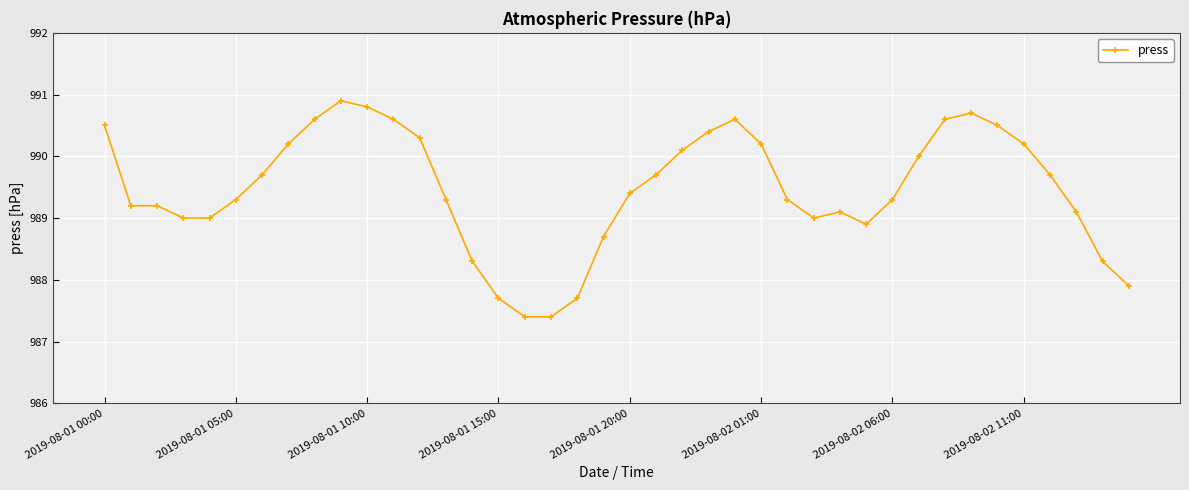

What is the value of the 1st point from the left?

990.5